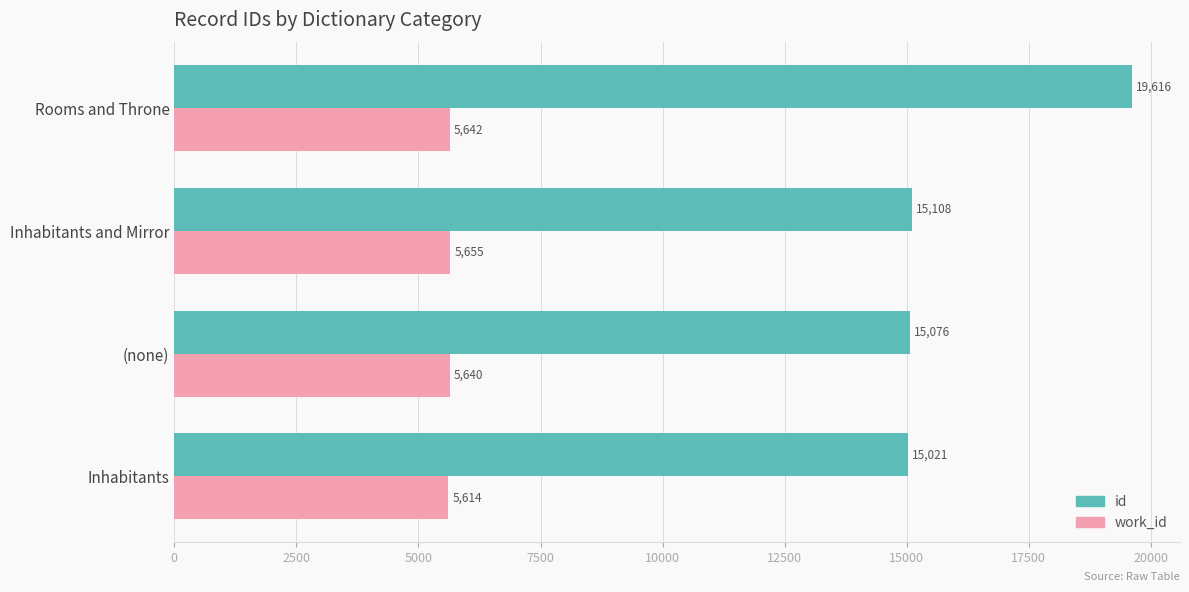

At which label is work_id closest to 5634?

(none)